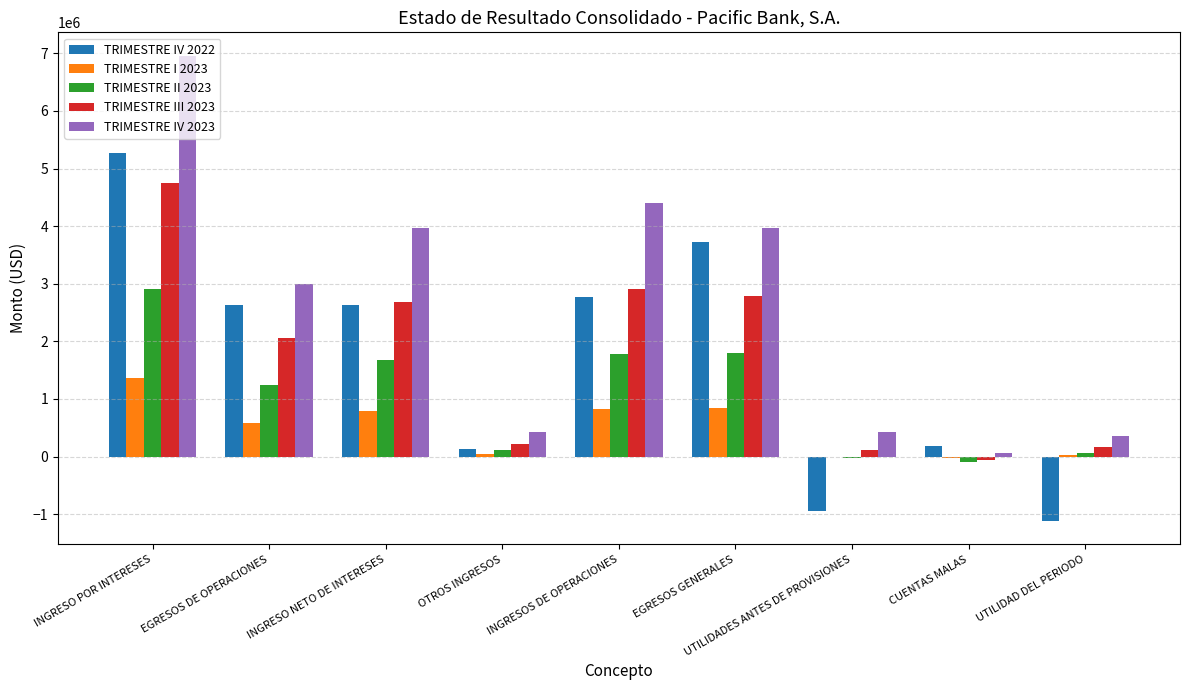

Which series has the largest total across all categories?

TRIMESTRE IV 2023